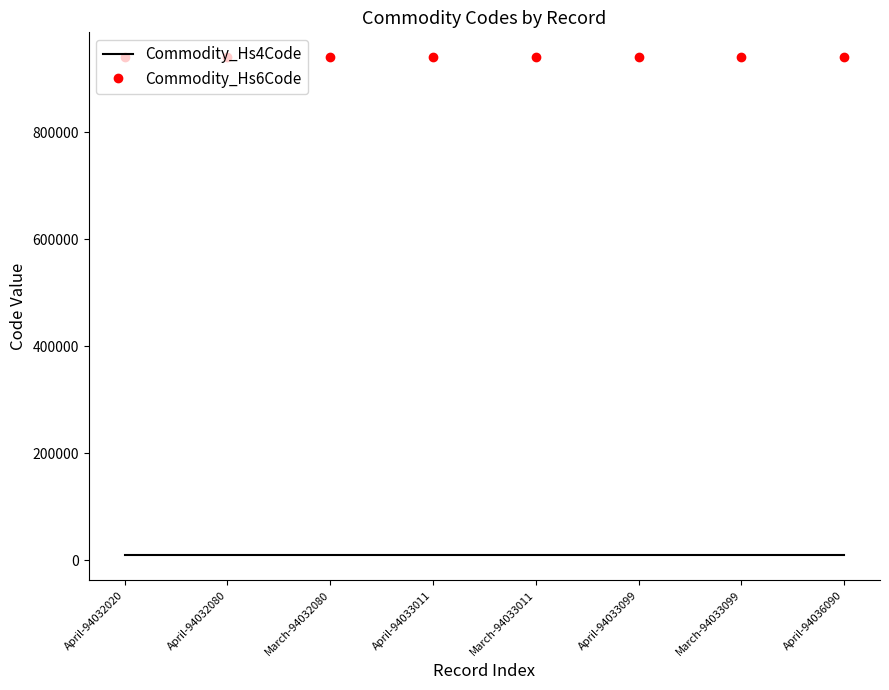

List the series in order of their overall mean, highest first.

Commodity_Hs6Code, Commodity_Hs4Code